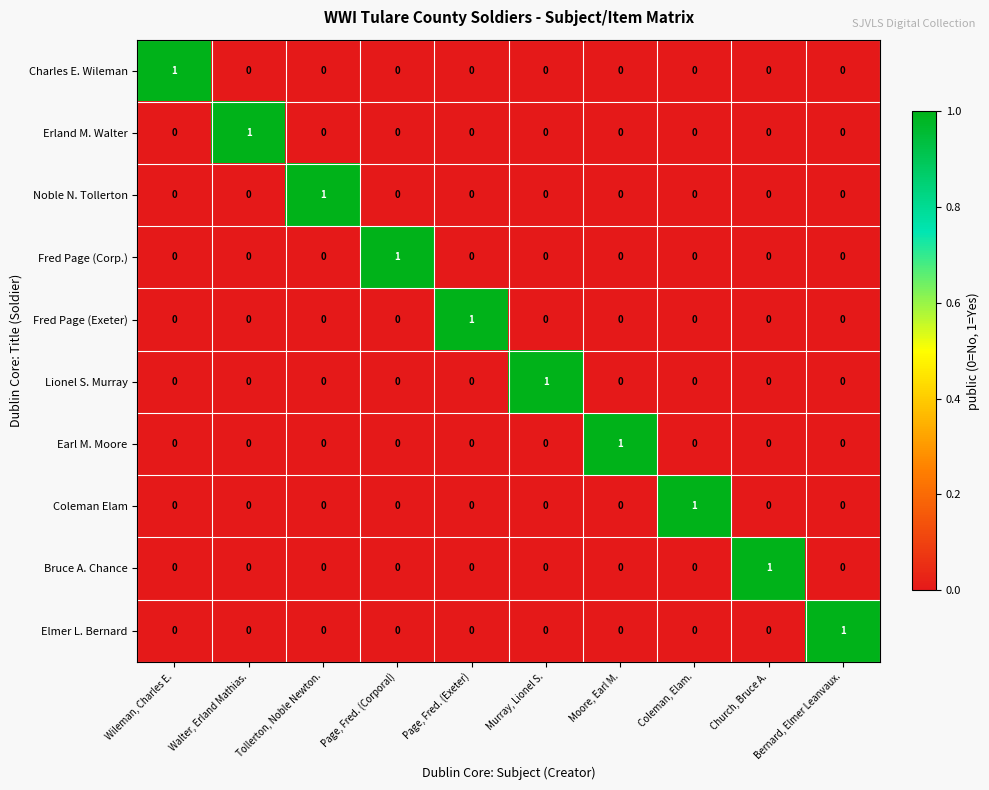

True or false: Erland M. Walter has a value of -1 at Page, Fred. (Corporal).

False